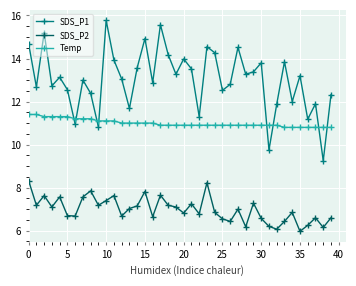

Which series has the largest range (max minus min)?

SDS_P1